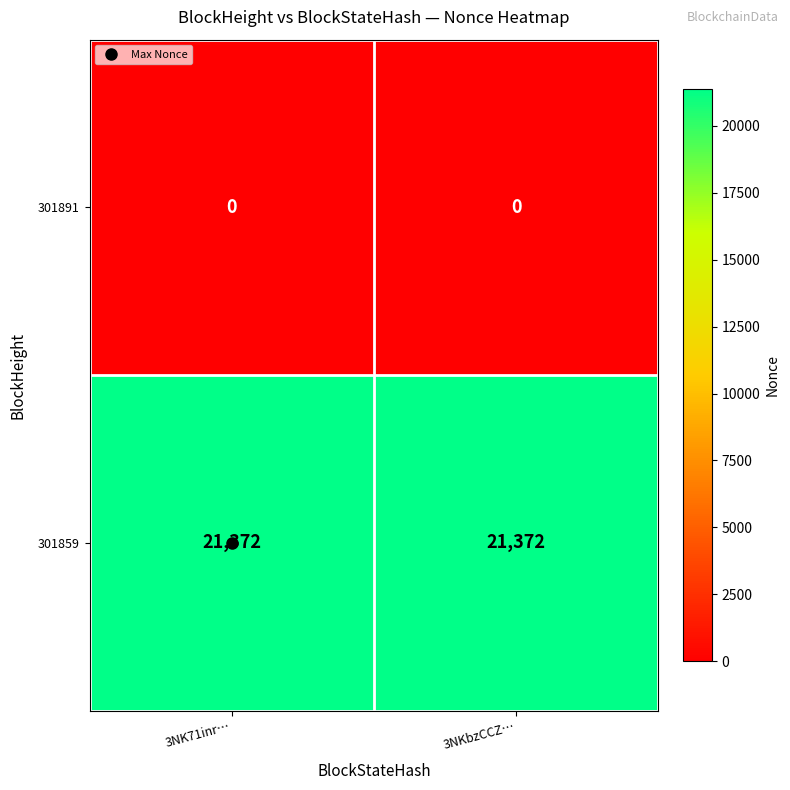

The 301891 series shows 0 at 3NK71inr…. True or false?

True